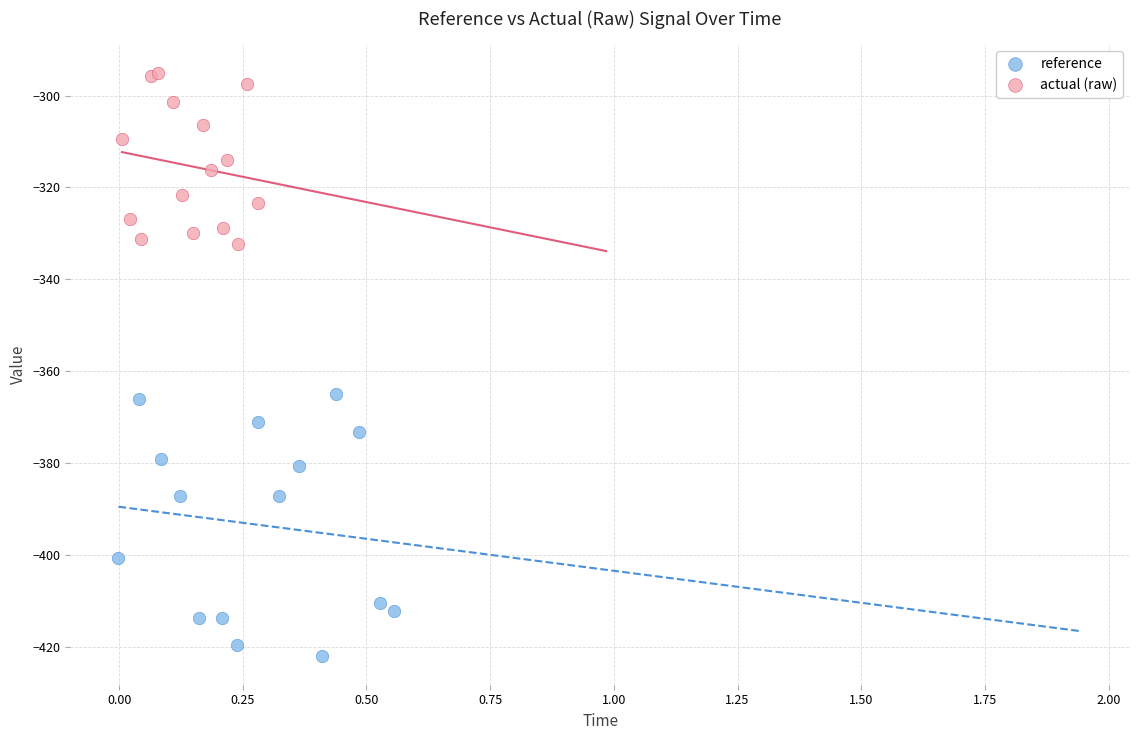

Which series contains the lowest Y value?

reference